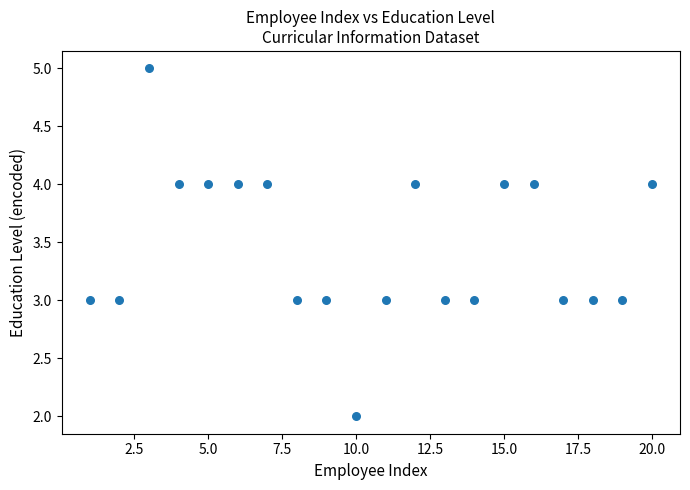

What is the range of X values (max minus min)?

19